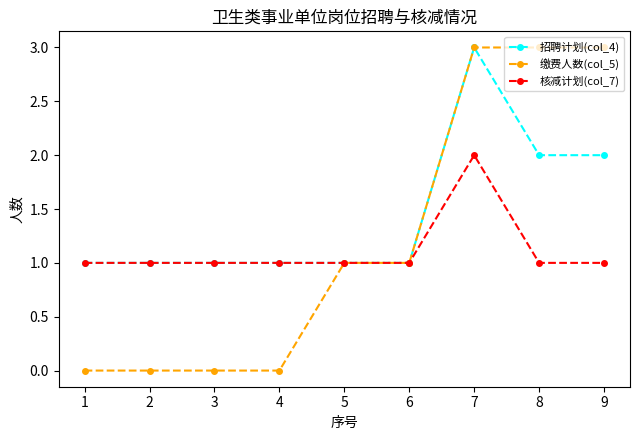

Reading left to right, extract all data points from this chart.

招聘计划(col_4): 1=1	2=1	3=1	4=1	5=1	6=1	7=3	8=2	9=2
缴费人数(col_5): 1=0	2=0	3=0	4=0	5=1	6=1	7=3	8=3	9=3
核减计划(col_7): 1=1	2=1	3=1	4=1	5=1	6=1	7=2	8=1	9=1